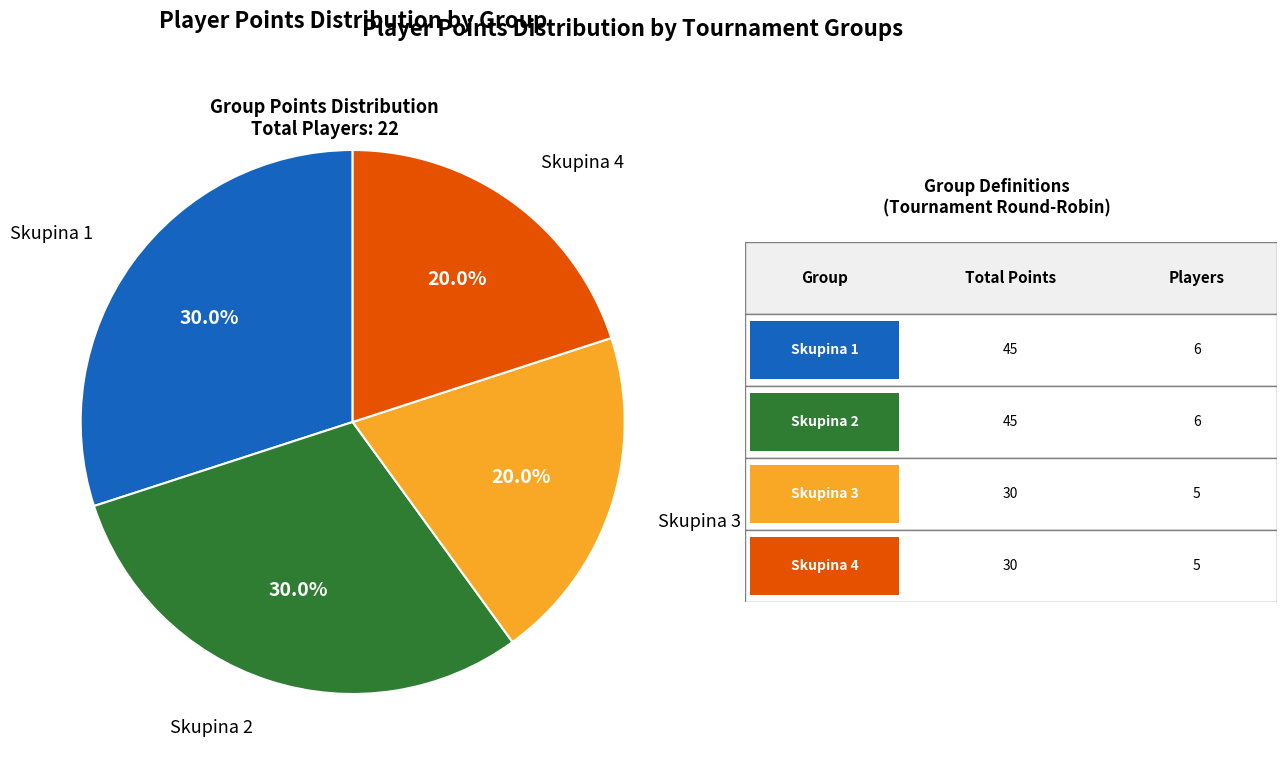

Does any single category account for the majority?

No